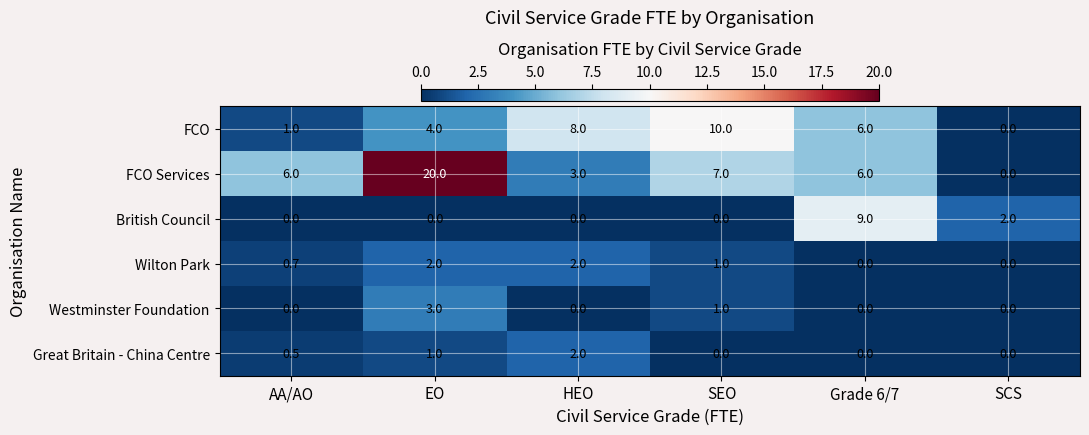

Which series has the largest total across all categories?

FCO Services